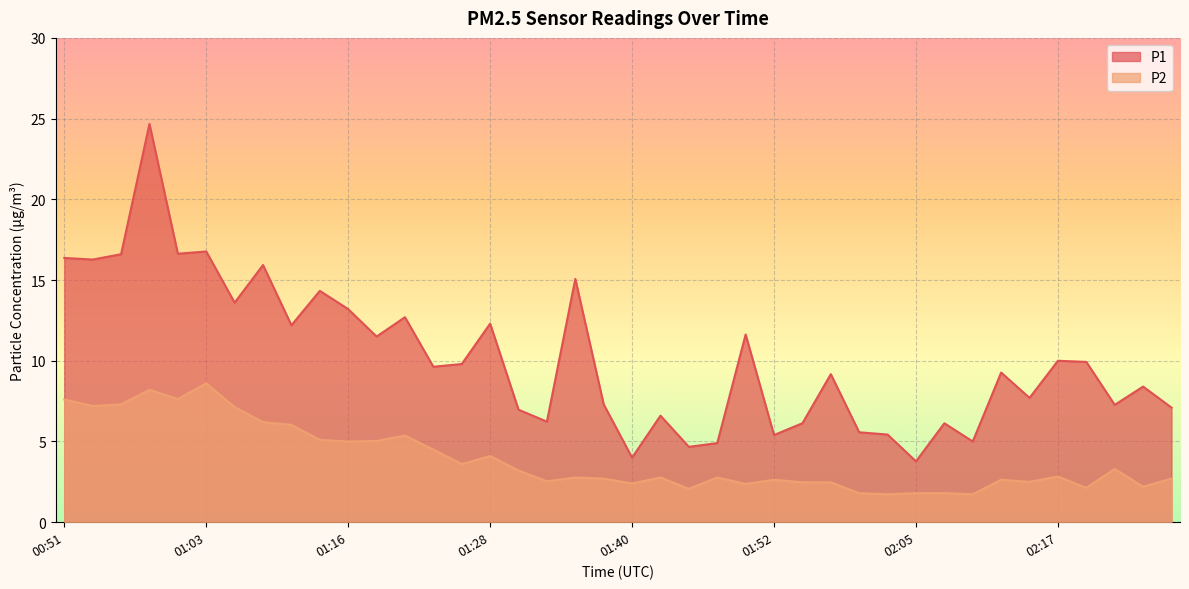

True or false: P1 and P2 cross at least once.

False